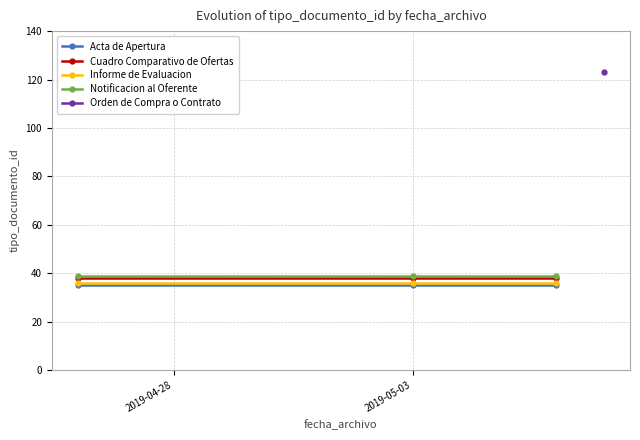

Does the chart display data point markers on the line(s)?

Yes